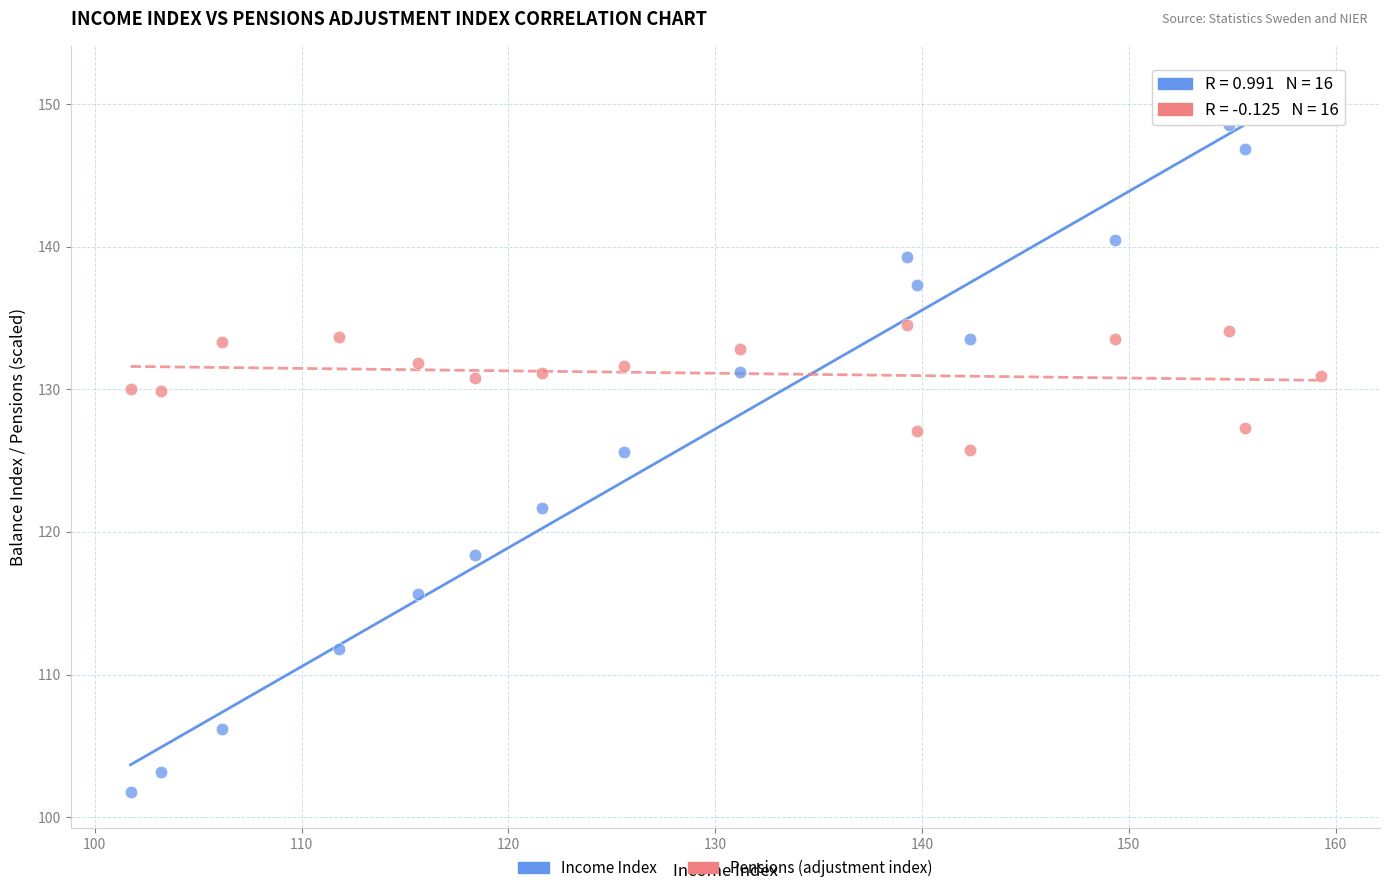

Which series contains the lowest Y value?

Income Index